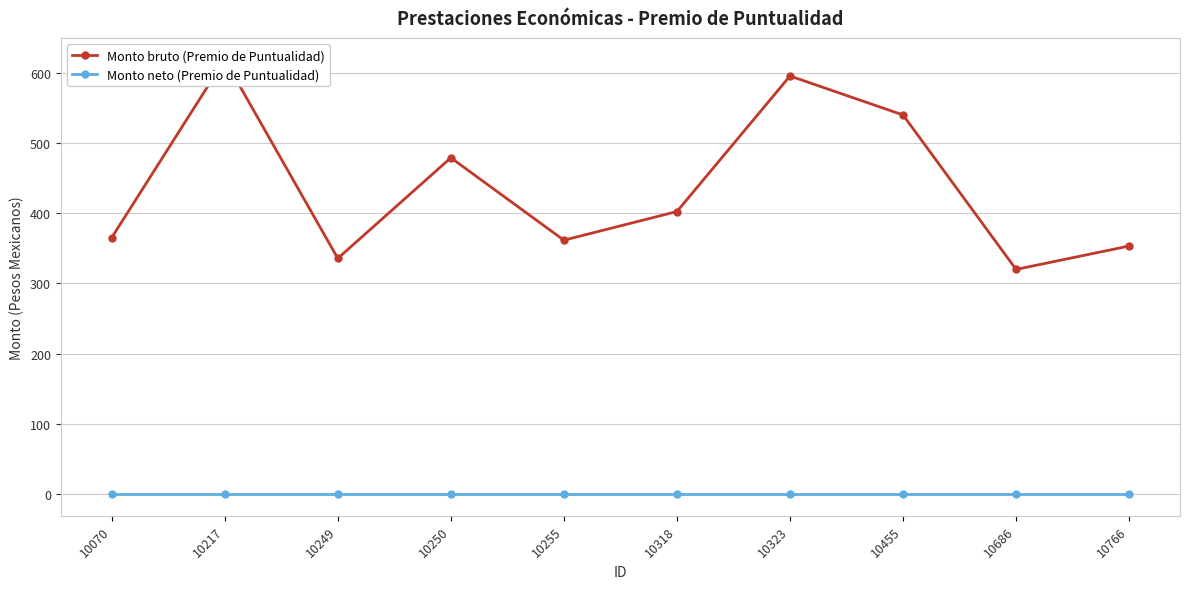

Between 10249 and 10686, which series saw the biggest shift?

Monto bruto (Premio de Puntualidad)